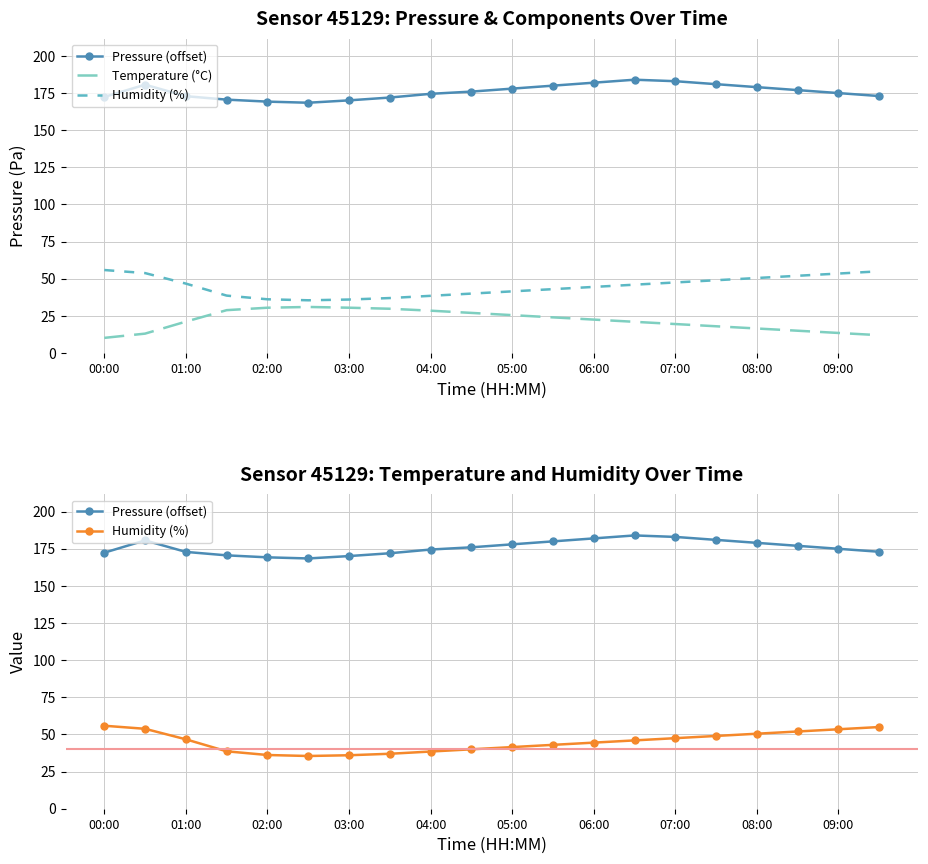

Is the value of Humidity (%) at 04:00 greater than the value of Temperature (°C) at 03:00?

Yes